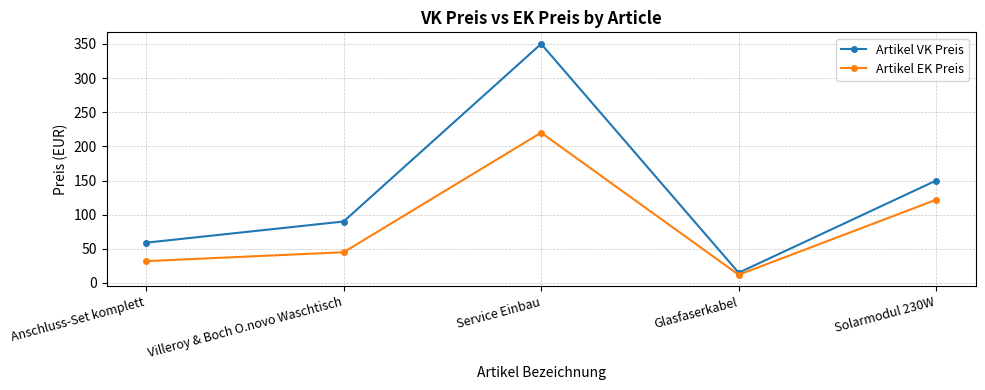

How many series are shown in this chart?

2